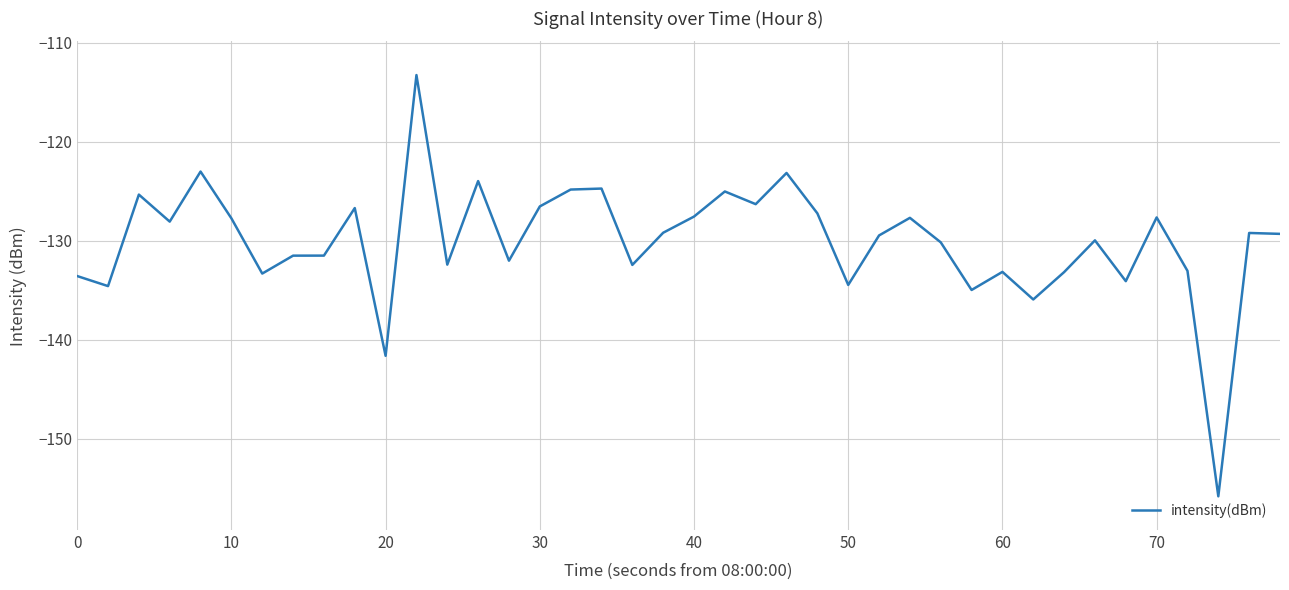

What is the minimum value shown in the chart?

-155.8